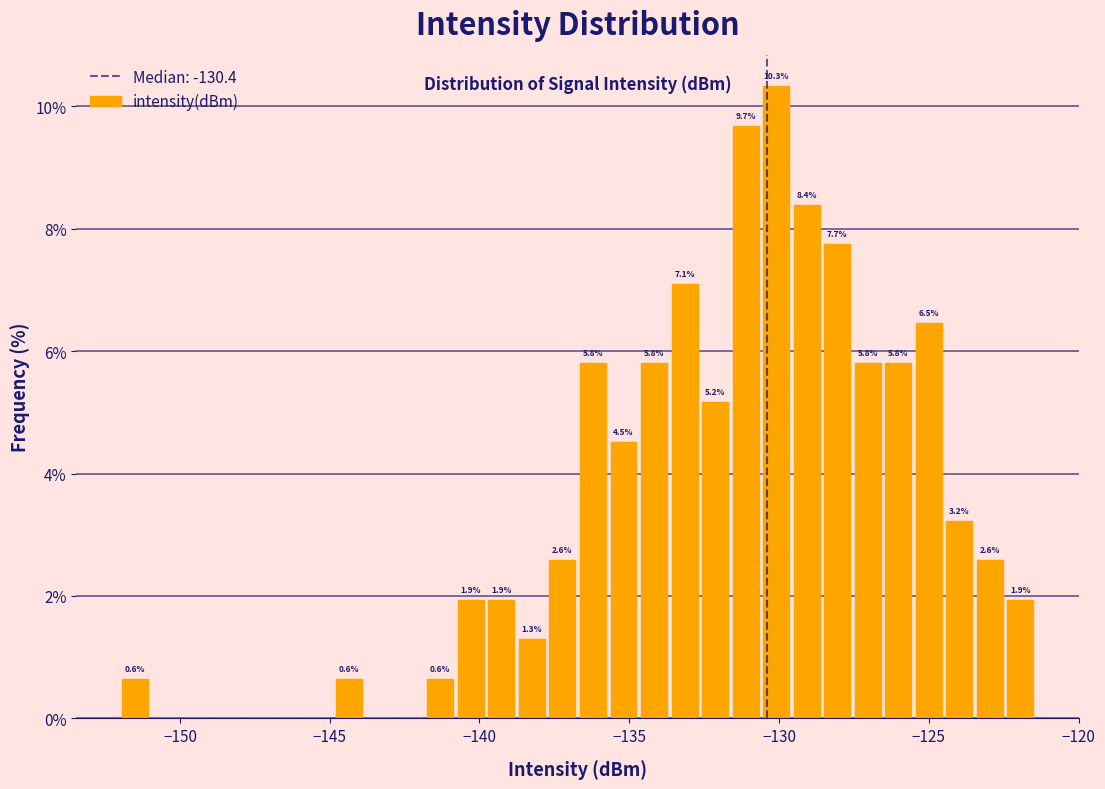

Read against the x-axis, roughly where is the centre of the tallest bar?

-130.0